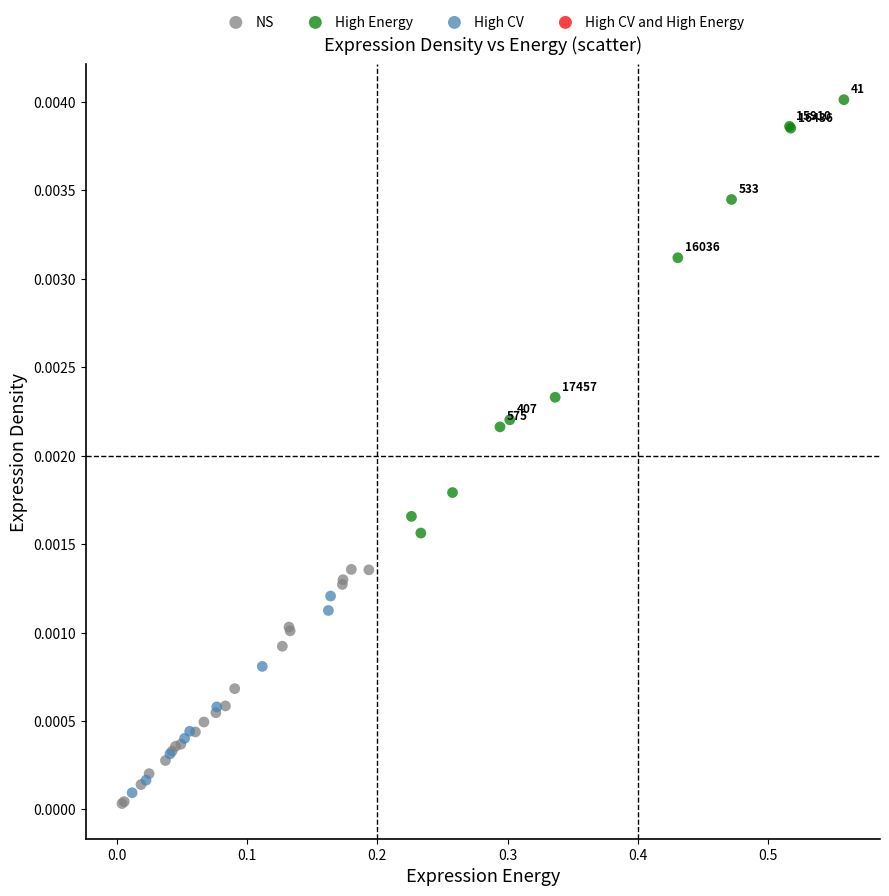

Which series has the largest Y range (max minus min)?

High Energy